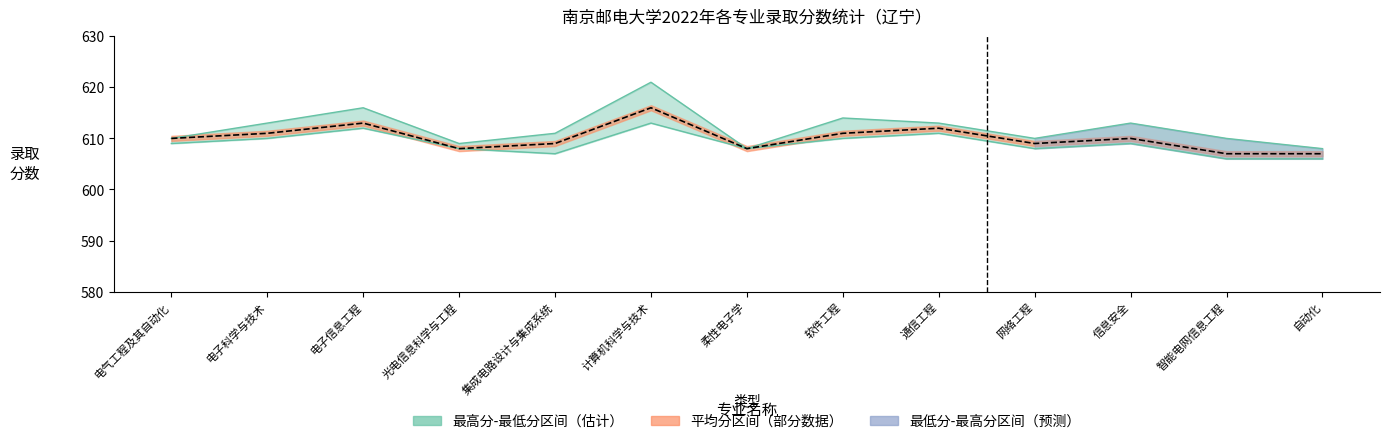

Reading left to right, extract all data points from this chart.

最高分: 电气工程及其自动化=610	电子科学与技术=613	电子信息工程=616	光电信息科学与工程=609	集成电路设计与集成系统=611	计算机科学与技术=621	柔性电子学=608	软件工程=614	通信工程=613	网络工程=610	信息安全=613	智能电网信息工程=610	自动化=608
最低分: 电气工程及其自动化=609	电子科学与技术=610	电子信息工程=612	光电信息科学与工程=608	集成电路设计与集成系统=607	计算机科学与技术=613	柔性电子学=608	软件工程=610	通信工程=611	网络工程=608	信息安全=609	智能电网信息工程=606	自动化=606
平均分: 电气工程及其自动化=610	电子科学与技术=611	电子信息工程=613	光电信息科学与工程=608	集成电路设计与集成系统=609	计算机科学与技术=616	柔性电子学=608	软件工程=611	通信工程=612	网络工程=609	信息安全=610	智能电网信息工程=607	自动化=607